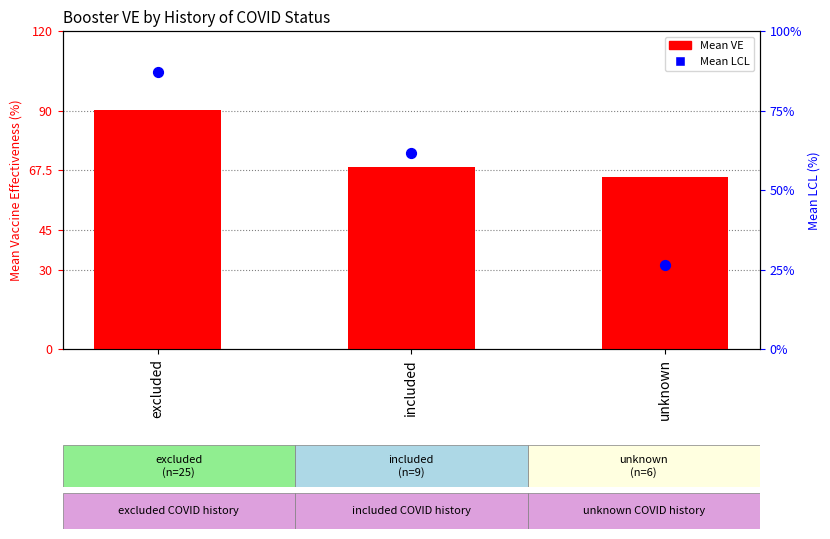

Which series has the widest spread of Y values?

Mean LCL